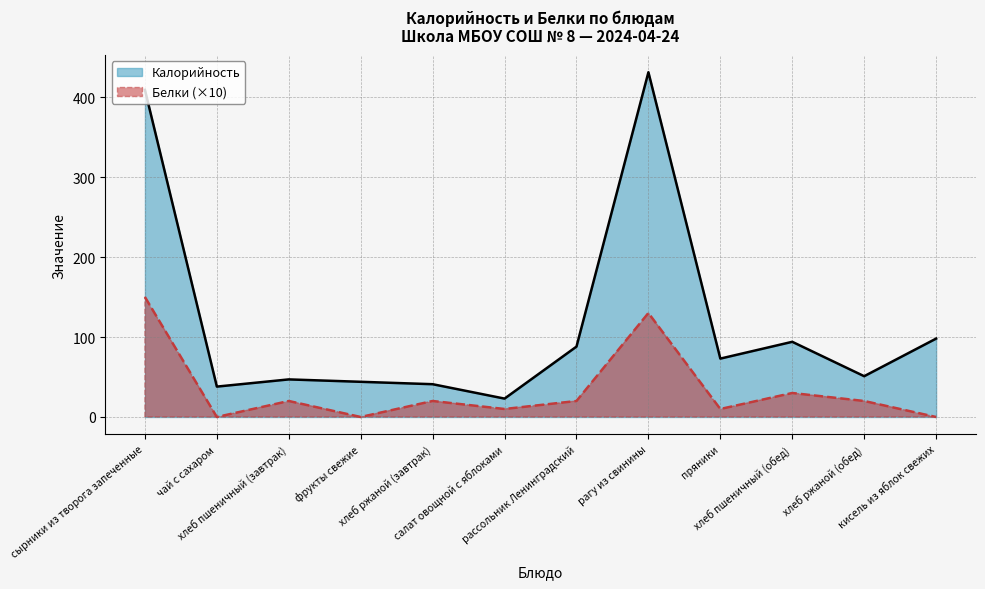

Reading left to right, list all the values displayed in this chart.

Калорийность: сырники из творога запеченные=409	чай с сахаром=38	хлеб пшеничный (завтрак)=47	фрукты свежие=44	хлеб ржаной (завтрак)=41	салат овощной с яблоками=23	рассольник Ленинградский=88	рагу из свинины=431	пряники=73	хлеб пшеничный (обед)=94	хлеб ржаной (обед)=51	кисель из яблок свежих=98
Белки: сырники из творога запеченные=150	чай с сахаром=0	хлеб пшеничный (завтрак)=20	фрукты свежие=0	хлеб ржаной (завтрак)=20	салат овощной с яблоками=10	рассольник Ленинградский=20	рагу из свинины=130	пряники=10	хлеб пшеничный (обед)=30	хлеб ржаной (обед)=20	кисель из яблок свежих=0